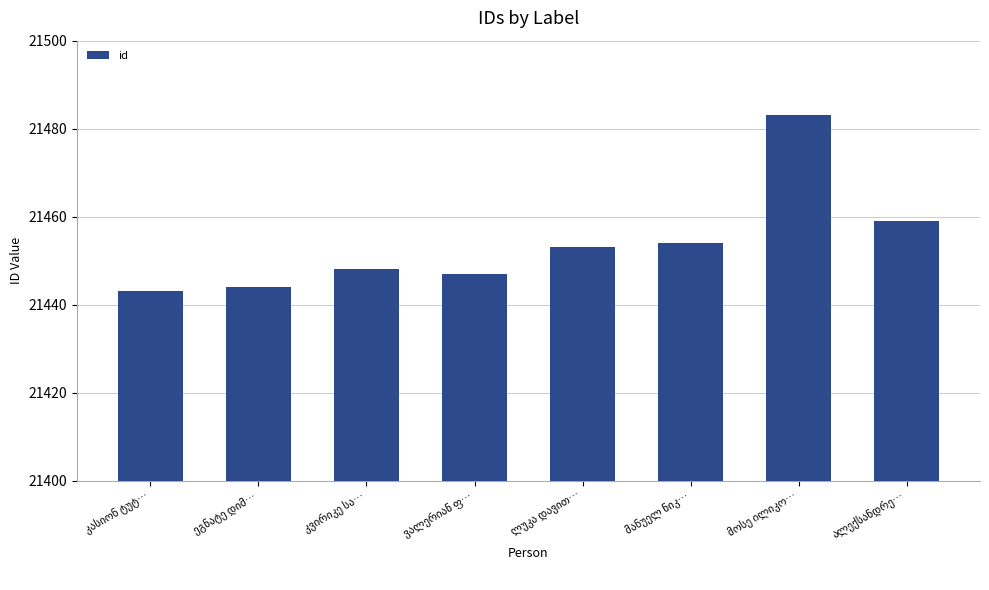

What is the sum of all values?

171631